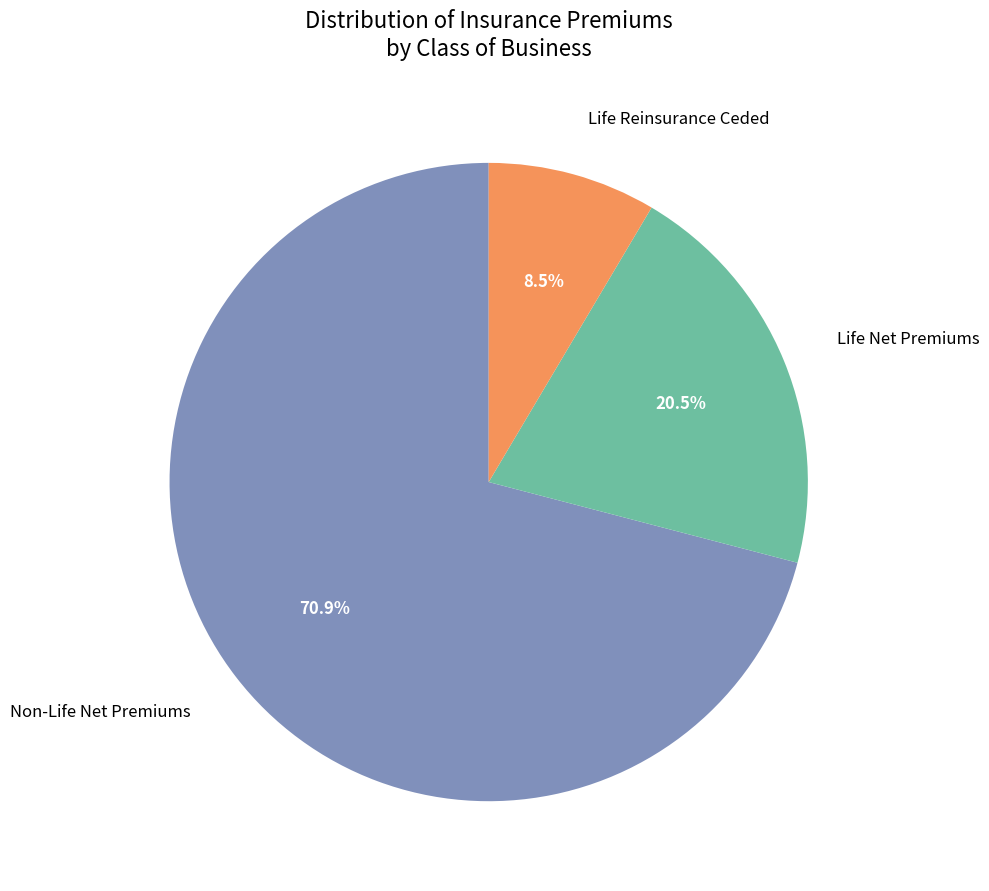

Is the sum of Life Reinsurance Ceded and Non-Life Net Premiums greater than half?

Yes